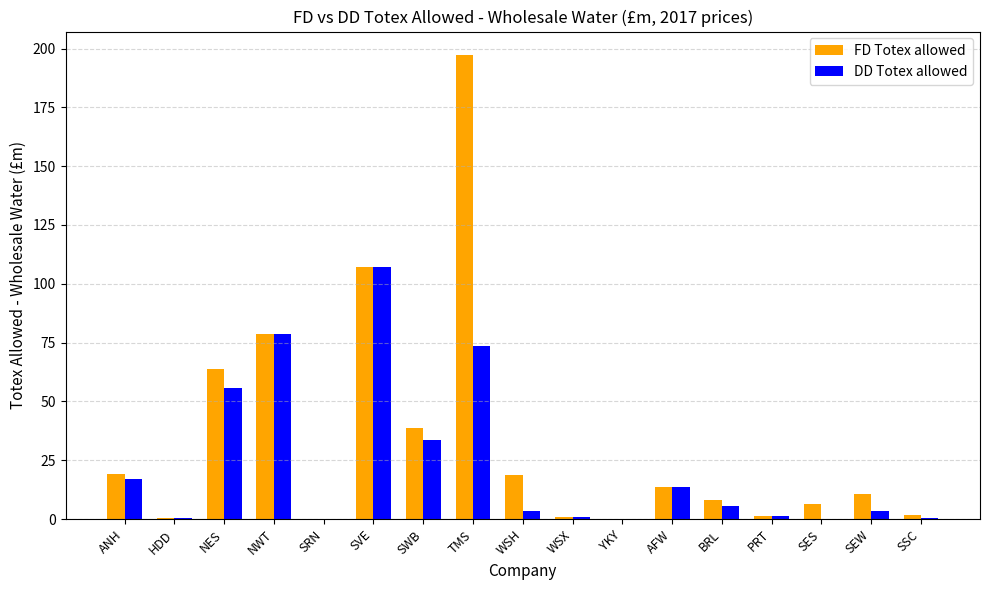

What value does the DD Totex allowed series have at NES?

55.8